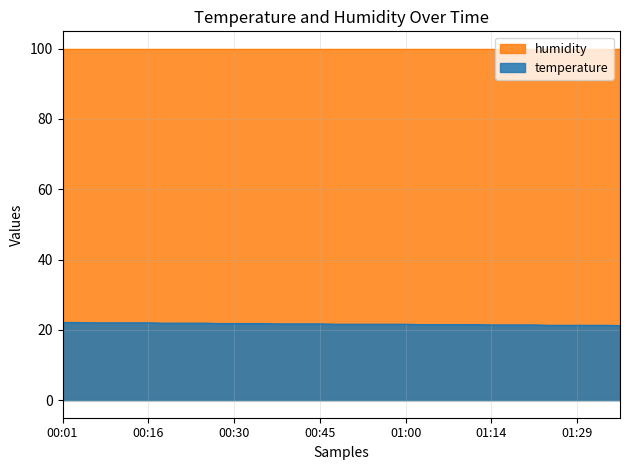

List the labels in order of value, smallest first.

01:37, 01:24, 01:27, 01:29, 01:32, 01:34, 01:14, 01:17, 01:19, 01:22, 01:02, 01:05, 01:07, 01:10, 01:12, 00:47, 00:50, 00:52, 00:55, 00:57, 01:00, 00:38, 00:40, 00:42, 00:45, 00:28, 00:30, 00:33, 00:35, 00:18, 00:20, 00:23, 00:25, 00:06, 00:08, 00:11, 00:13, 00:16, 00:01, 00:03